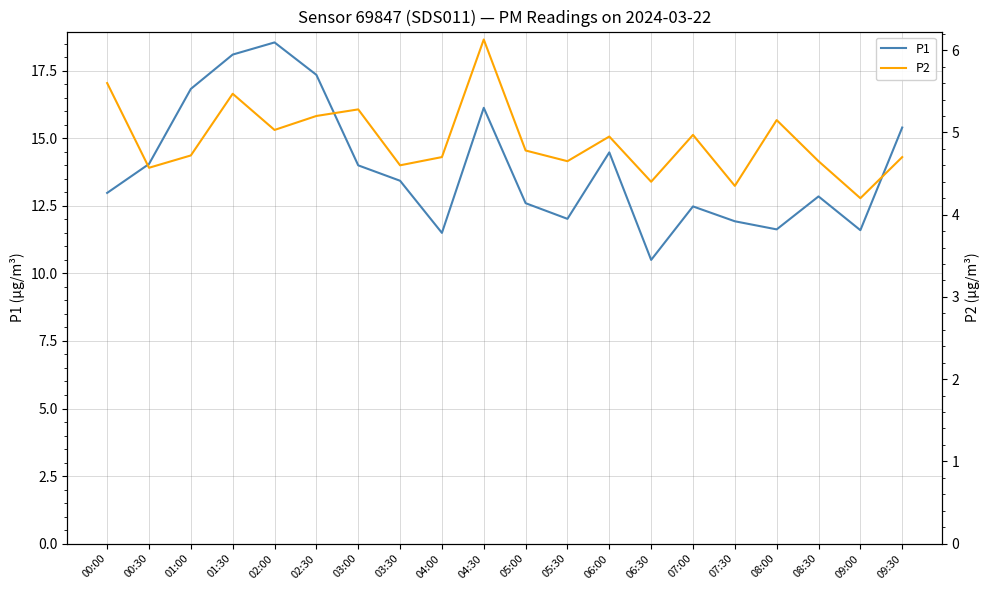

True or false: P2 has a value of 2.7 at 00:30.

False